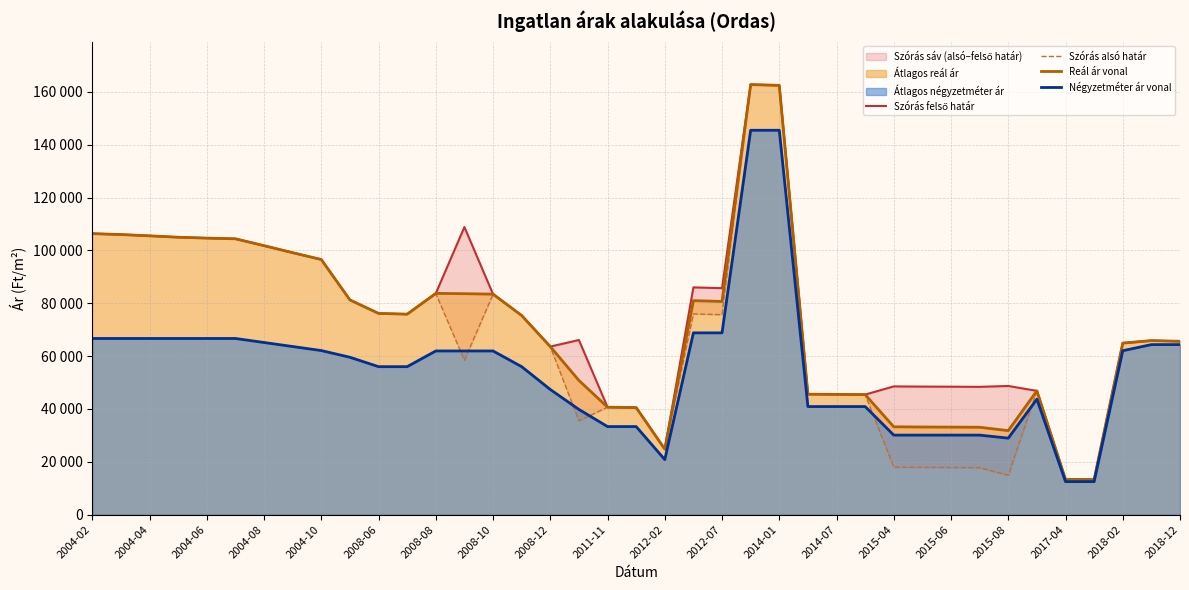

Which series has the largest total across all categories?

Szórás felső határ